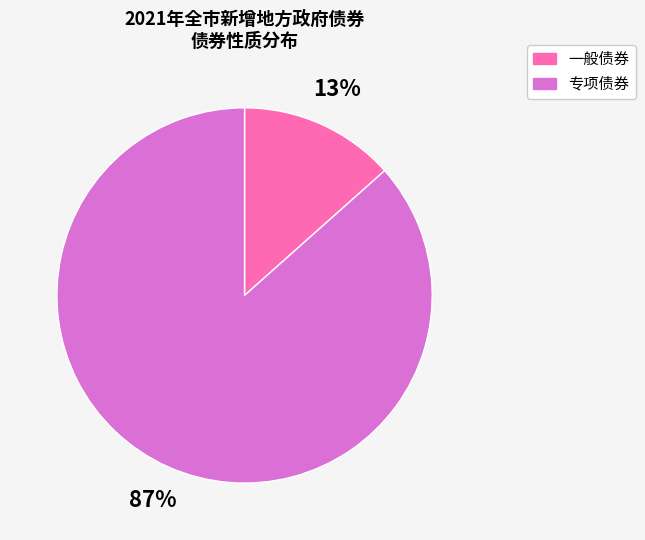

Does any single category account for the majority?

Yes